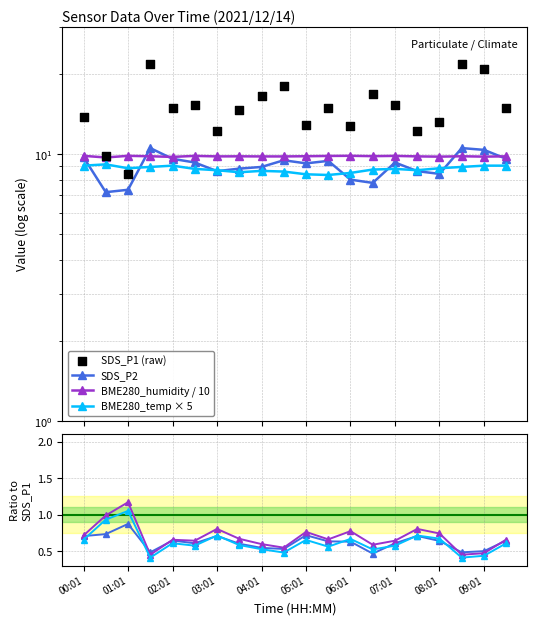

Which series has the largest total across all categories?

SDS_P1